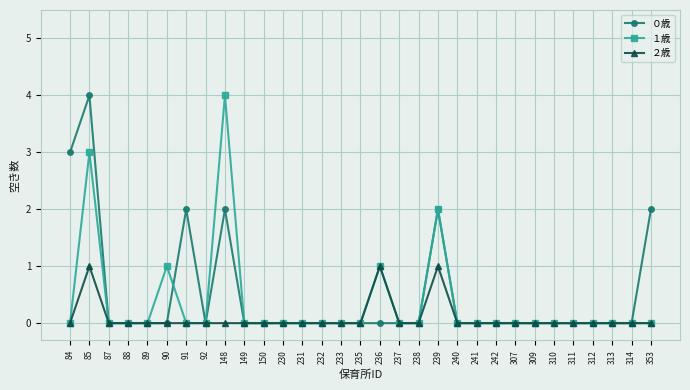

Is the value of ０歳 at 311 greater than the value of １歳 at 148?

No